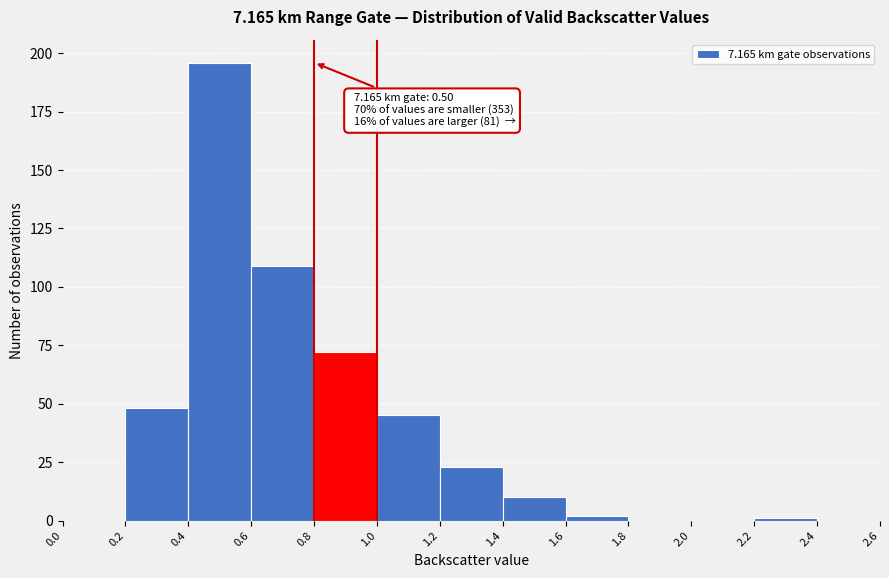

Over which range of the x-axis is the bar tallest?

0.4 to 0.6